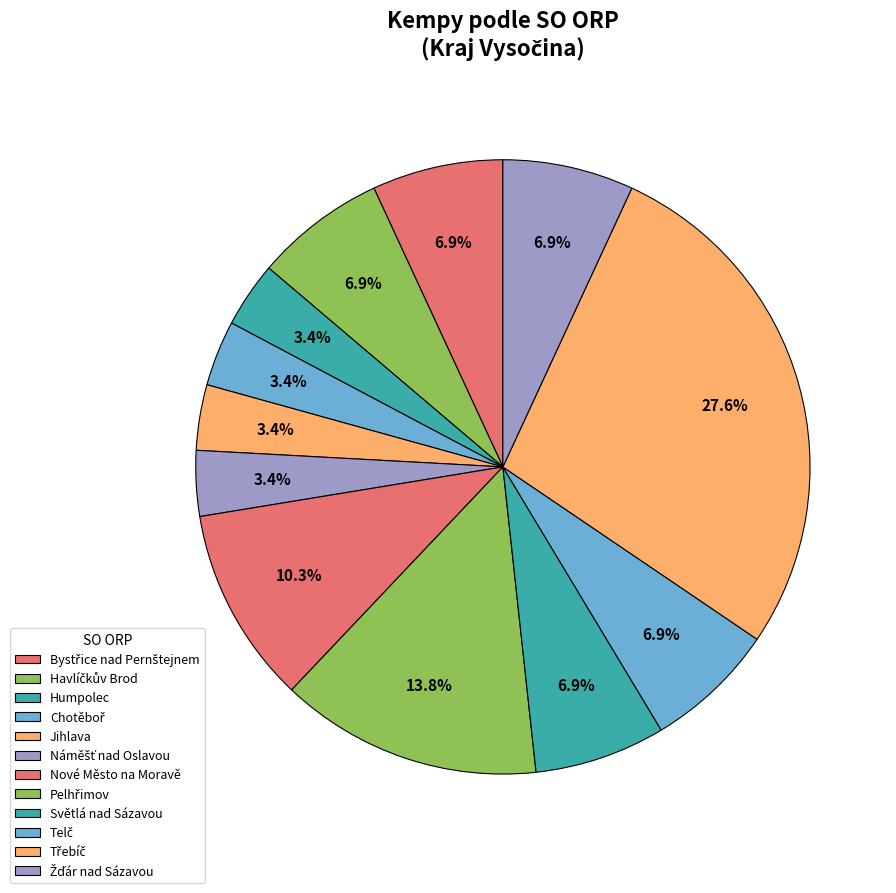

How many slices are in this pie chart?

12